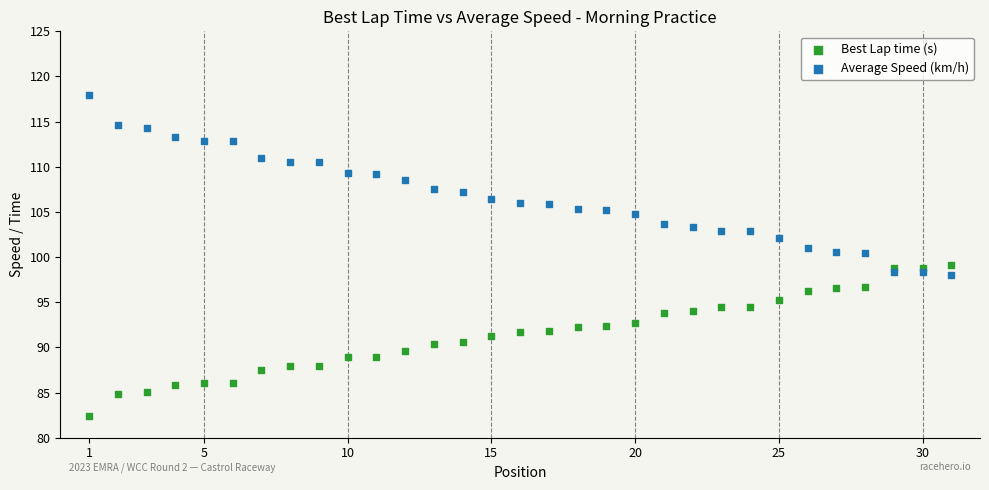

Which series contains the highest Y value?

Average Speed (km/h)